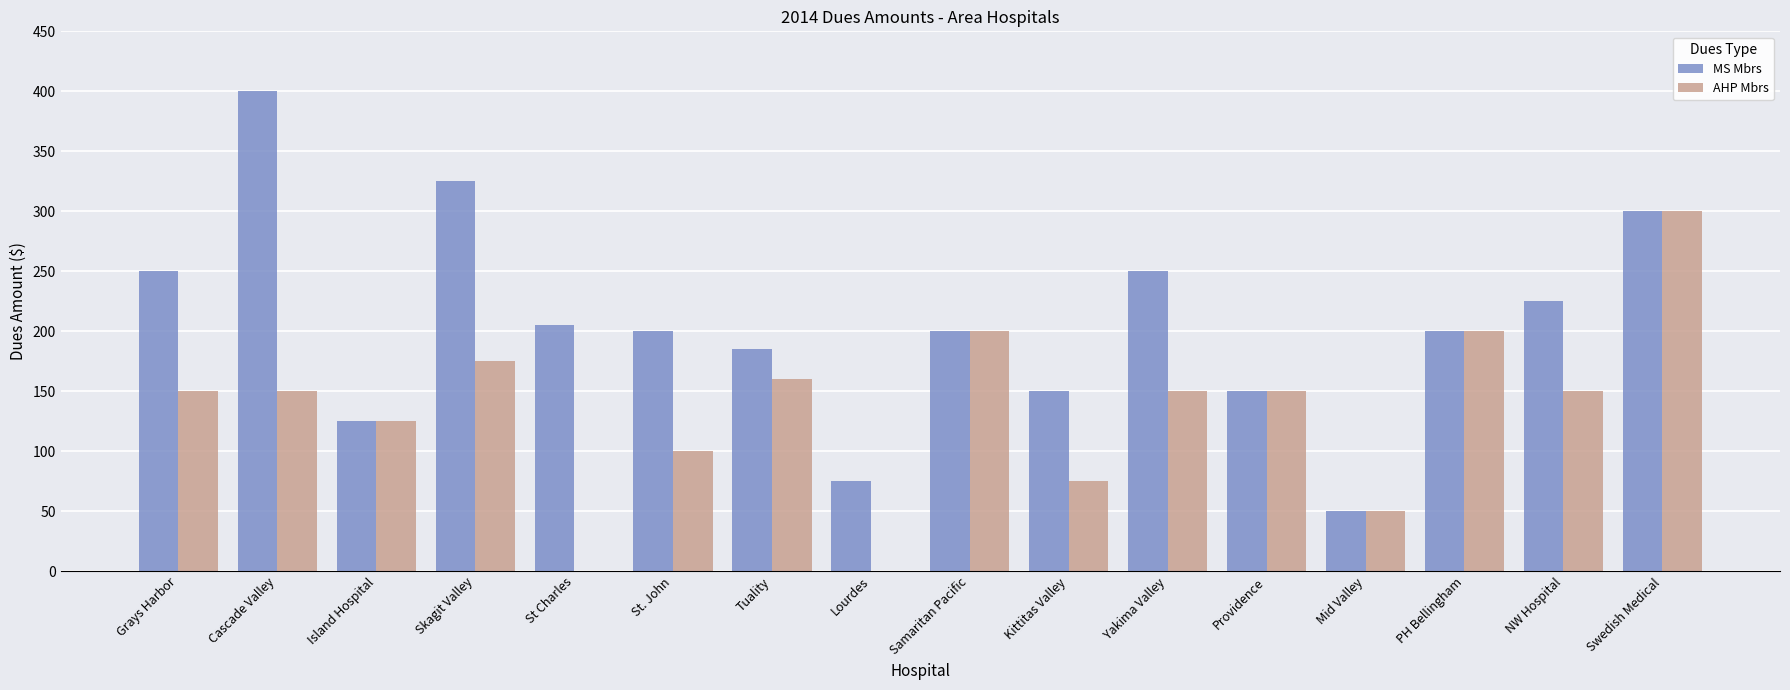

Which series has the largest total across all categories?

MS Mbrs